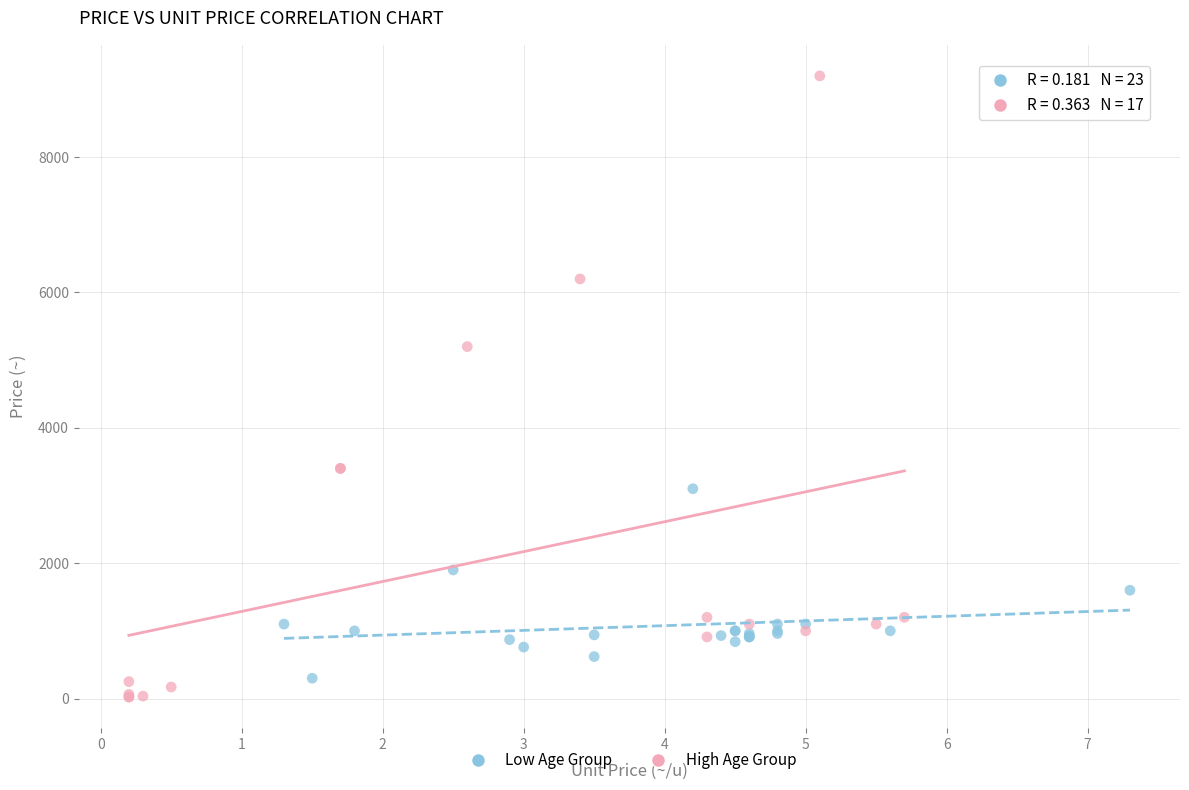

Which series contains the highest Y value?

High Age Group